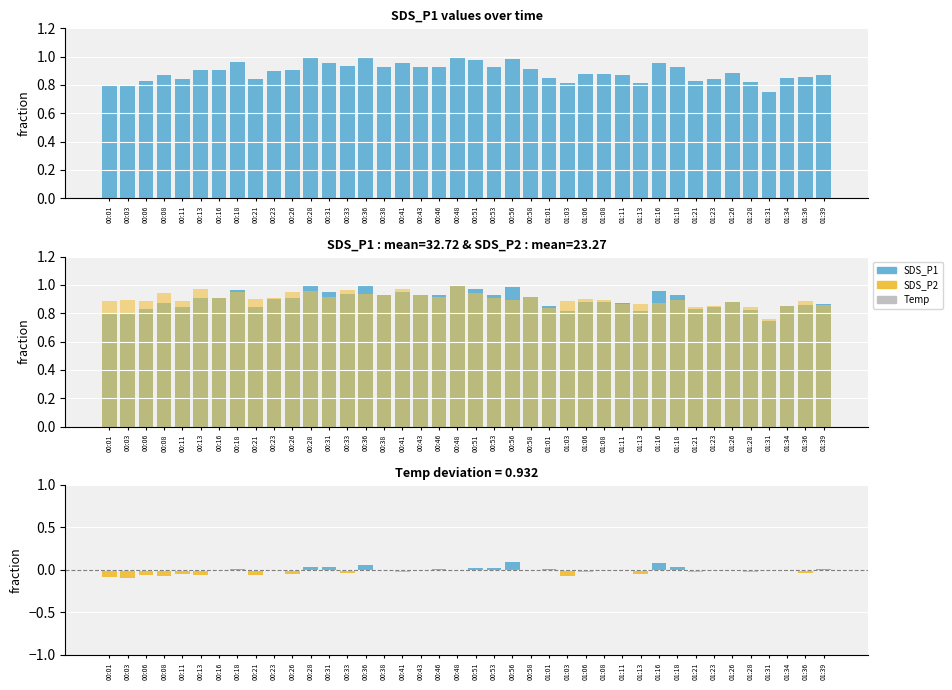

What is the sum of the SDS_P2 values at 01:34 and 01:36?

1.7